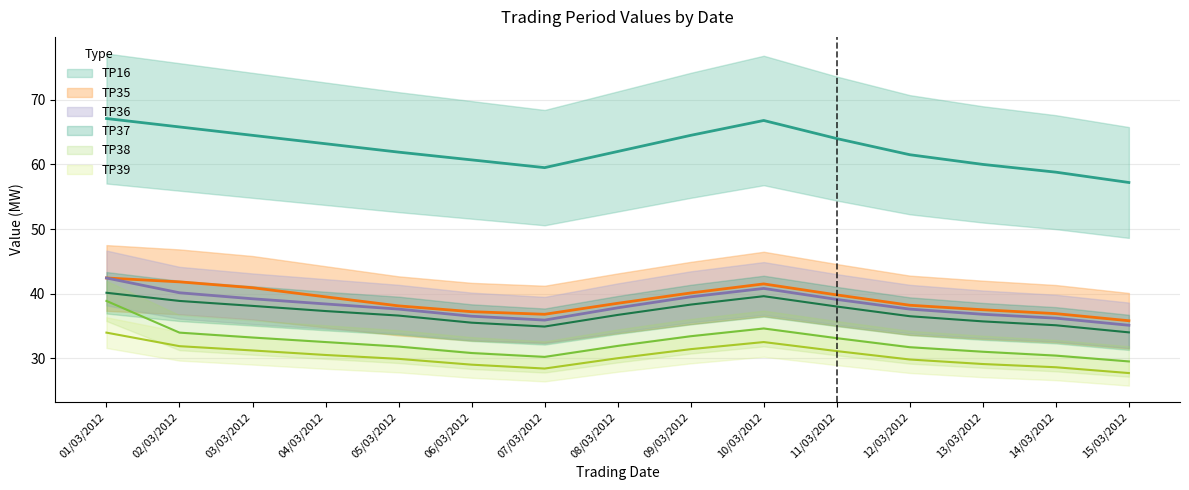

Reading left to right, what are all the values shown in this chart?

TP35: 42.4	41.8	40.9	39.5	38.1	37.2	36.8	38.5	40.1	41.5	39.8	38.2	37.5	36.9	35.8
TP36: 42.4	40.1	39.2	38.4	37.6	36.5	35.9	37.8	39.5	40.8	39.1	37.6	36.8	36.2	35.1
TP37: 40.1	38.9	38.1	37.3	36.6	35.5	34.9	36.7	38.3	39.6	38.0	36.5	35.7	35.1	34.0
TP38: 38.9	34.0	33.2	32.5	31.8	30.8	30.2	31.9	33.4	34.6	33.1	31.7	31.0	30.4	29.5
TP39: 34.0	31.9	31.2	30.5	29.9	29.0	28.4	30.0	31.4	32.5	31.1	29.8	29.1	28.6	27.7
TP16: 67.1	65.8	64.5	63.2	61.9	60.7	59.5	62.0	64.5	66.8	64.0	61.5	60.0	58.8	57.2